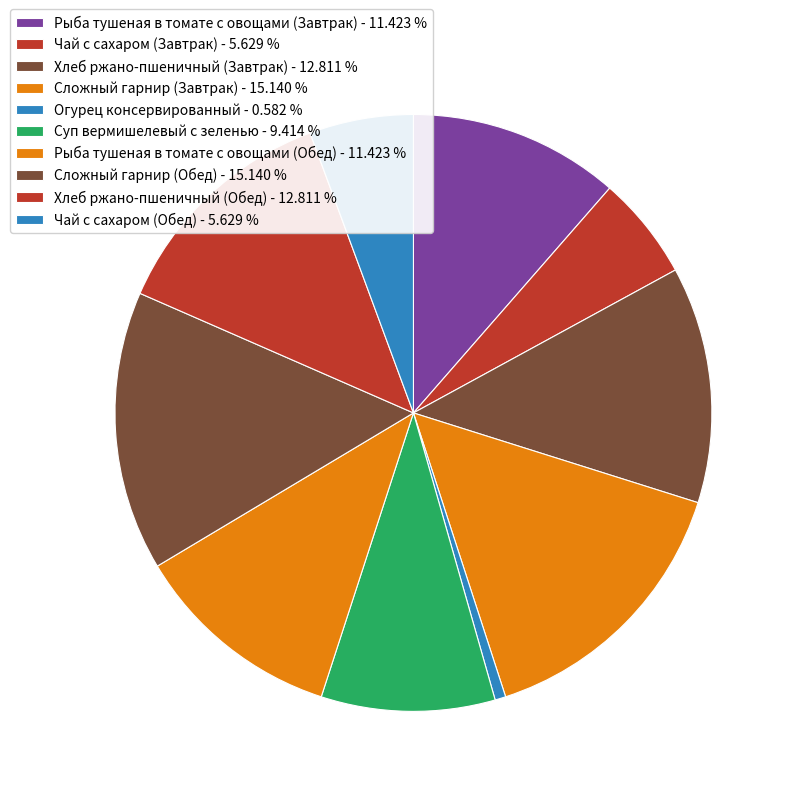

Is it true that Чай с сахаром (Обед) is 6% of the pie?

True